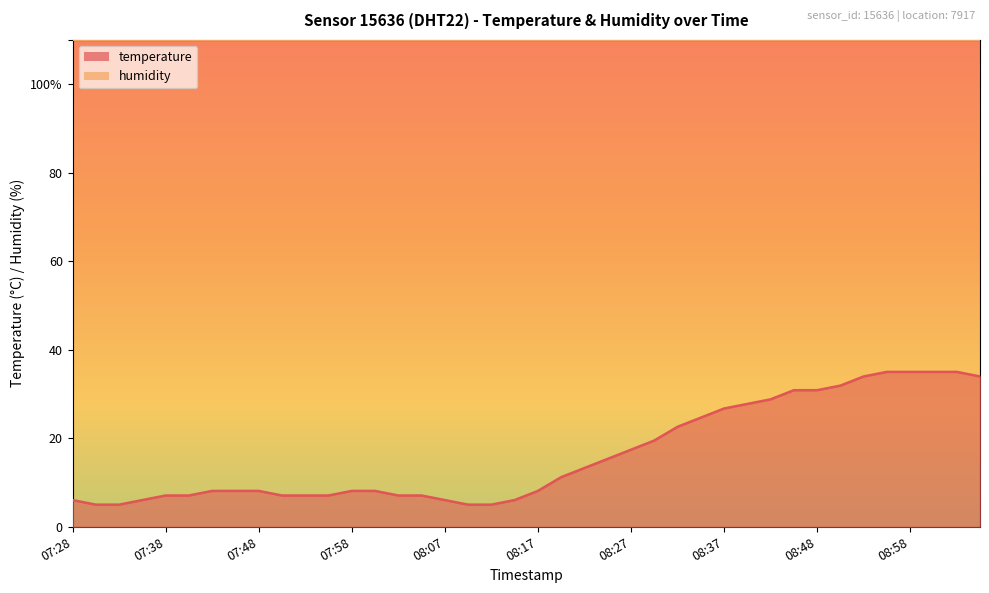

Reading right to left, list all the values displayed in this chart.

09:06=34.0	09:03=35.0	09:00=35.0	08:58=35.0	08:55=35.0	08:53=34.0	08:50=31.9	08:48=30.9	08:45=30.9	08:42=28.8	08:40=27.8	08:37=26.7	08:35=24.7	08:32=22.6	08:30=19.5	08:27=17.4	08:25=15.3	08:22=13.3	08:20=11.2	08:17=8.1	08:15=6.0	08:12=5.0	08:10=5.0	08:07=6.0	08:05=7.1	08:02=7.1	08:00=8.1	07:58=8.1	07:55=7.1	07:53=7.1	07:50=7.1	07:48=8.1	07:45=8.1	07:43=8.1	07:40=7.1	07:38=7.1	07:35=6.0	07:33=5.0	07:30=5.0	07:28=6.0